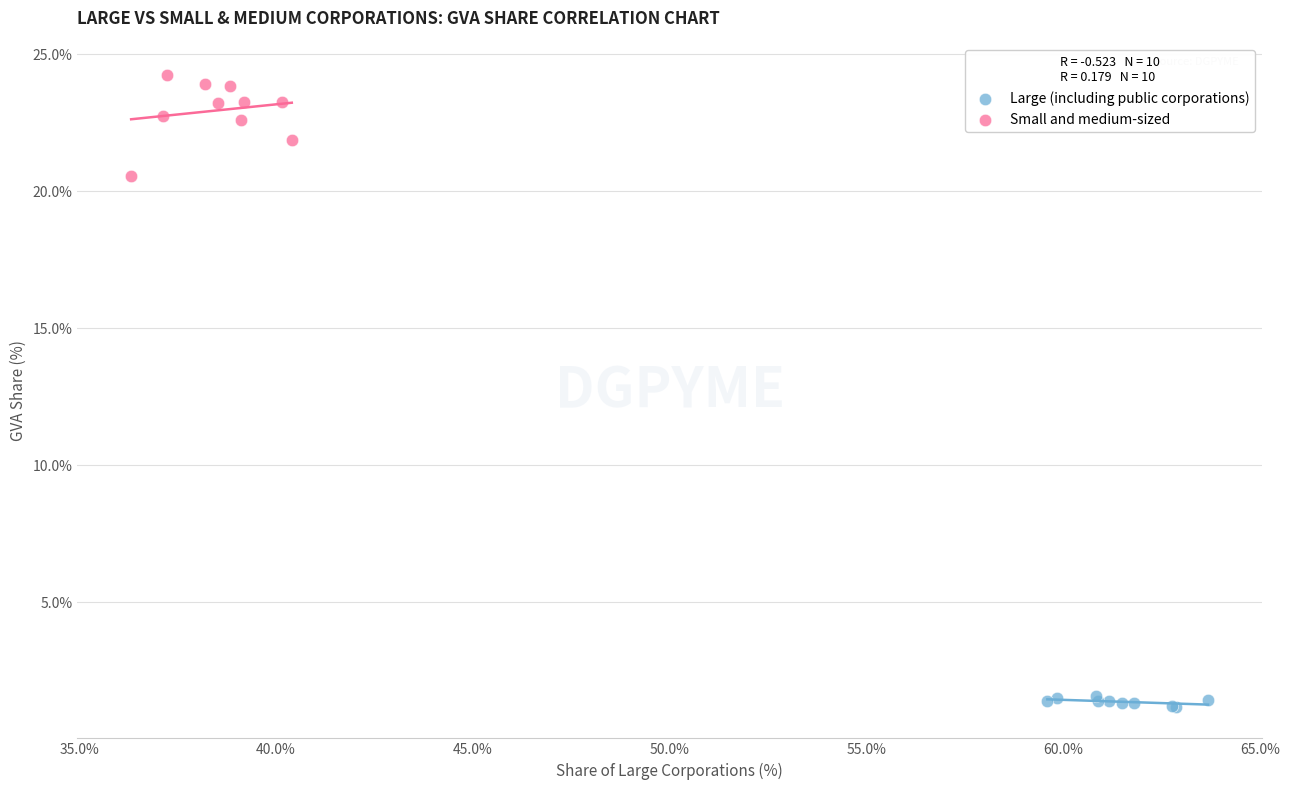

What are all the series names shown in the legend?

Large (including public corporations), Small and medium-sized